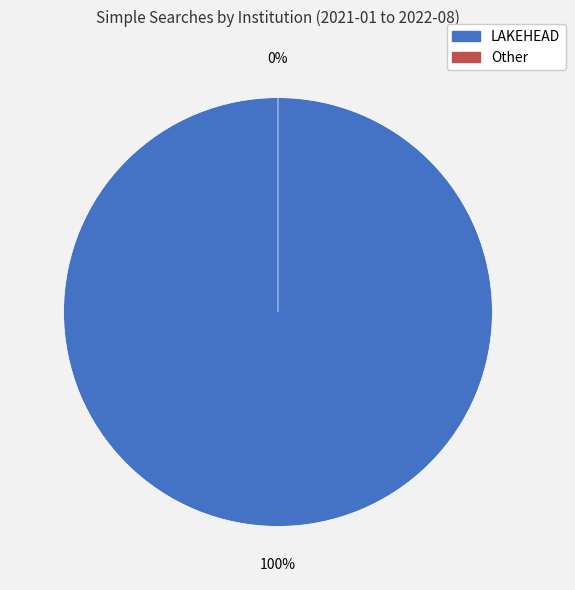

What is the change in value from LAKEHEAD to Other?

-343